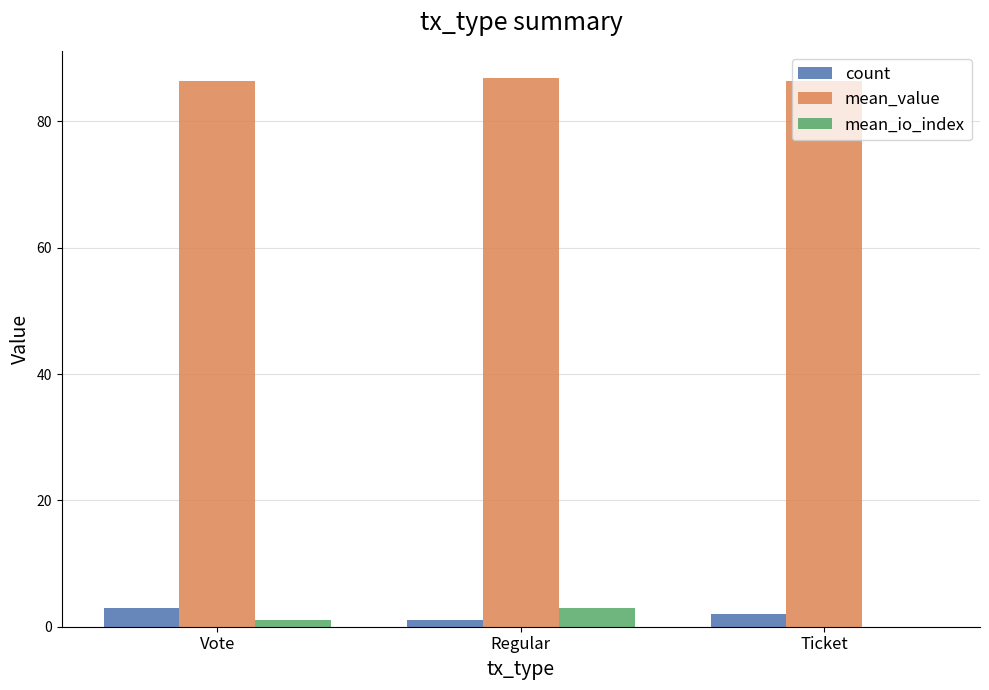

What is the sum of all count values?

6.0